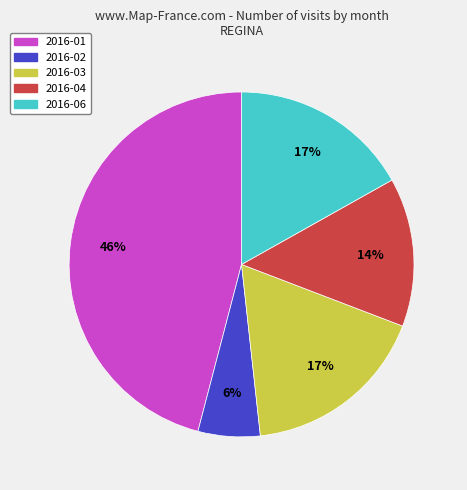

Which has a higher value, 2016-01 or 2016-04?

2016-01